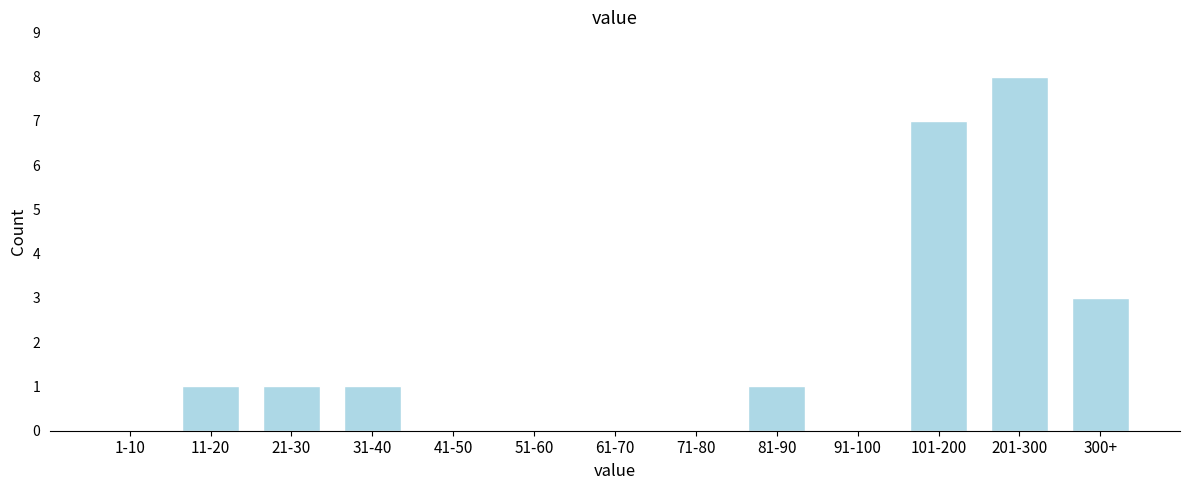

Reading right to left, extract all data points from this chart.

300+=3	201-300=8	101-200=7	91-100=0	81-90=1	71-80=0	61-70=0	51-60=0	41-50=0	31-40=1	21-30=1	11-20=1	1-10=0